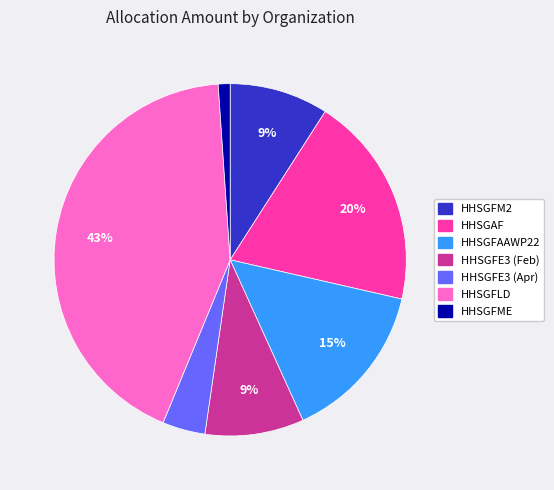

To the nearest percent, what is the difference between the largest and smallest slice percentages?

42%